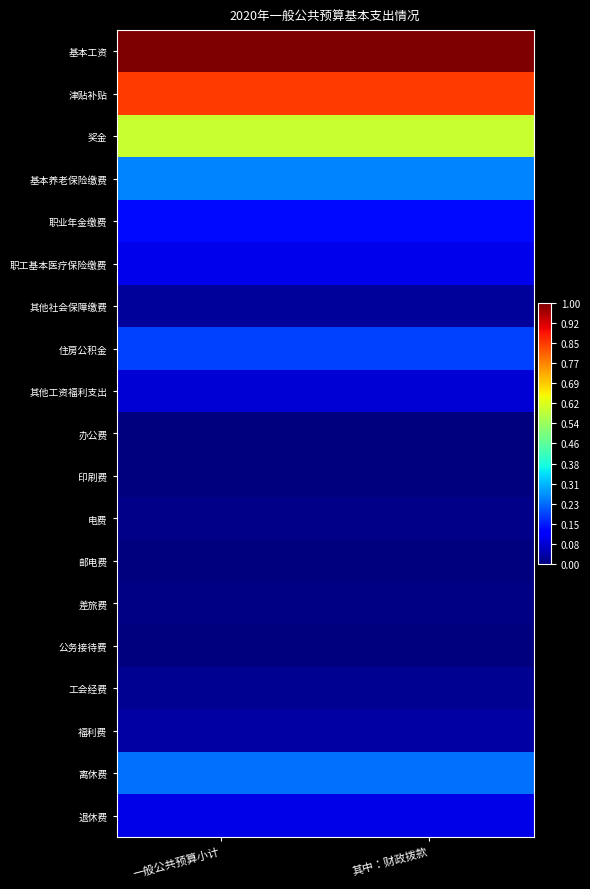

At which category is the sum across all series the highest?

一般公共预算小计